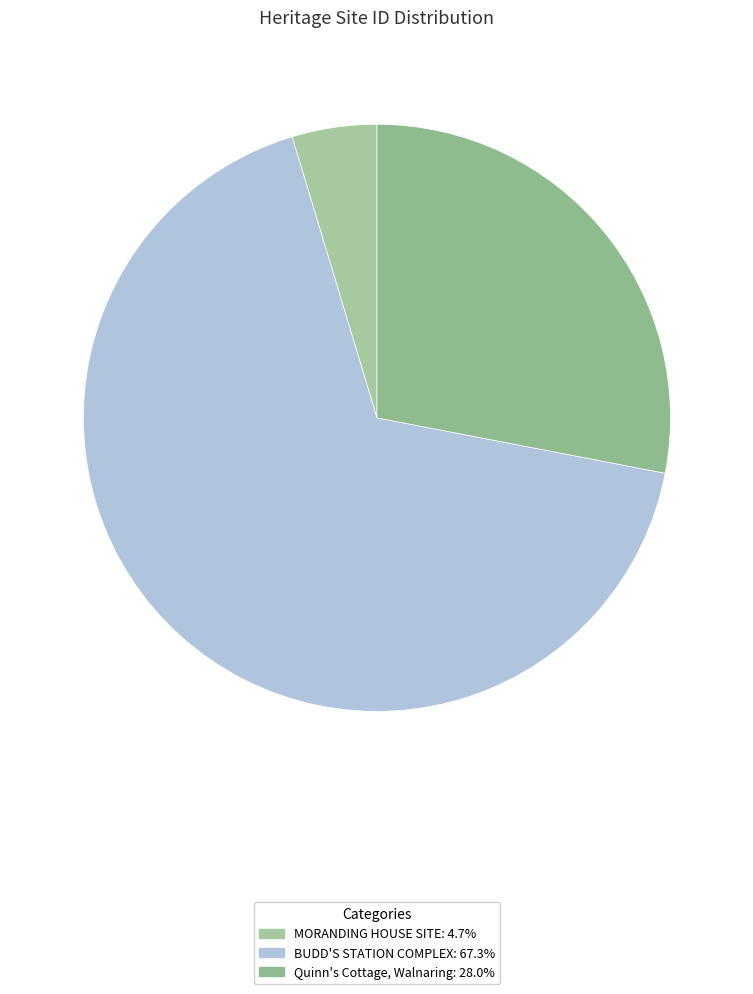

To the nearest percent, what percentage of the pie is BUDD'S STATION COMPLEX?

67%